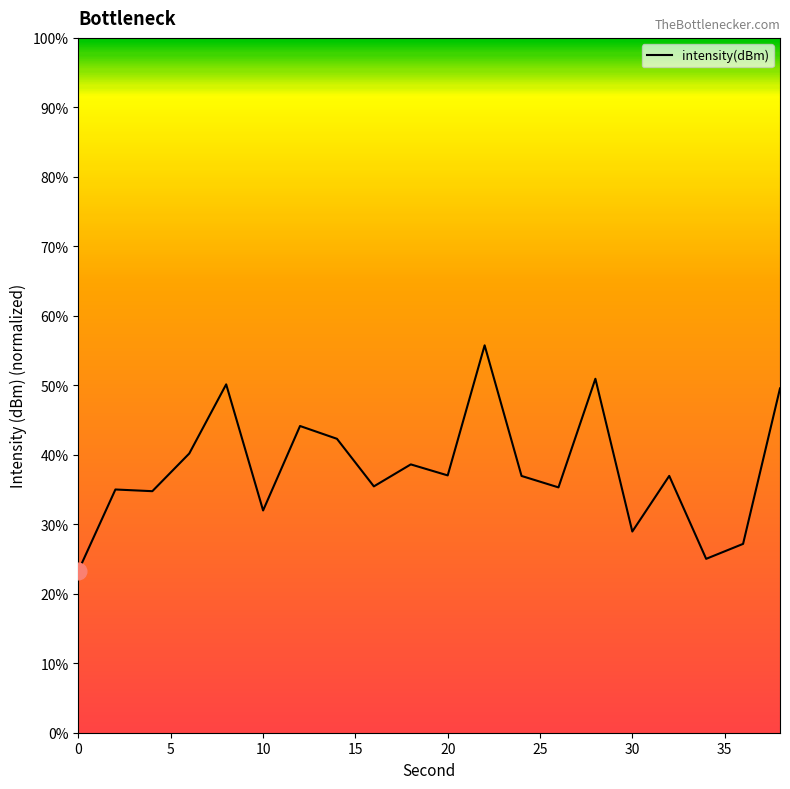

What is the minimum value shown in the chart?

23.3